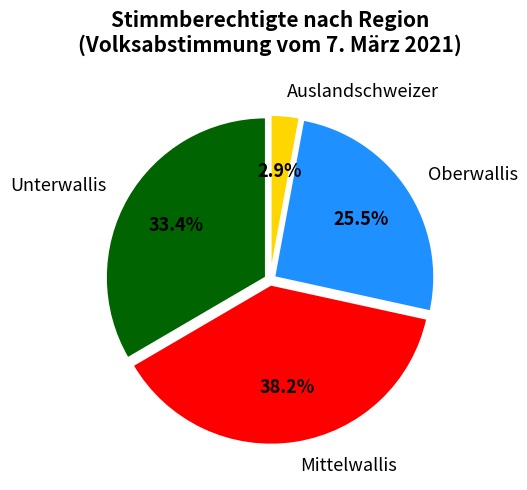

To the nearest percent, what portion does Auslandschweizer represent?

3%